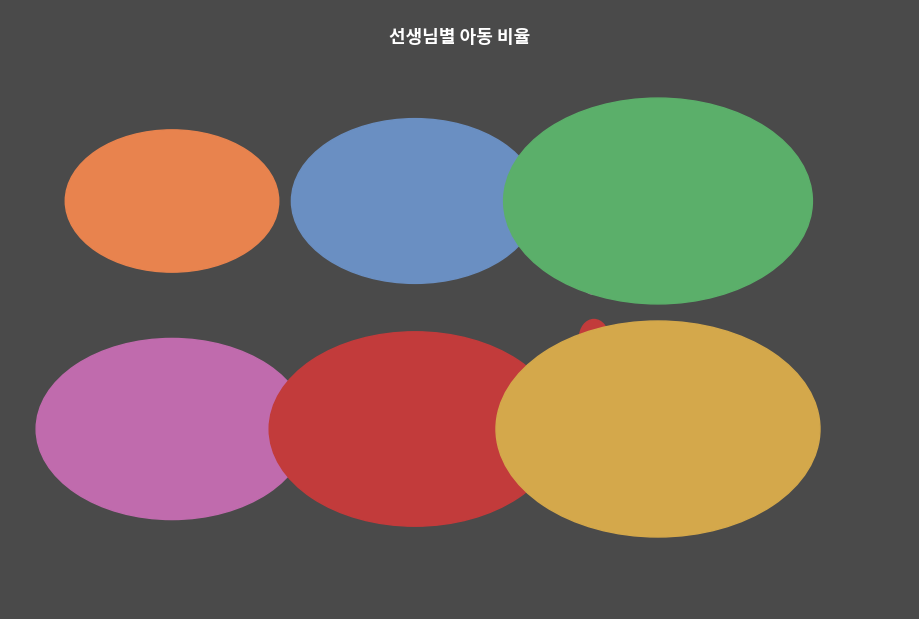

Combined, what portion of the pie is 20 and 8?

33.3%